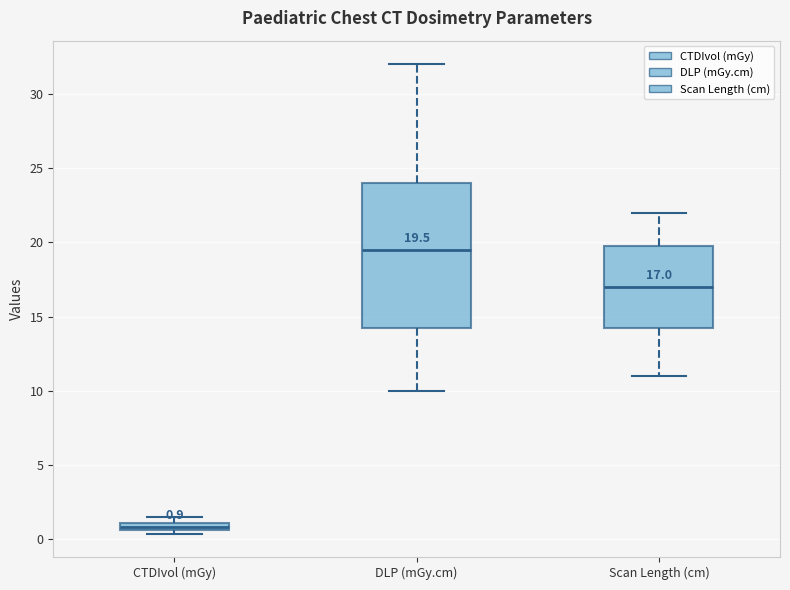

Which box is the tallest, from its lower edge to its upper edge?

DLP (mGy.cm)